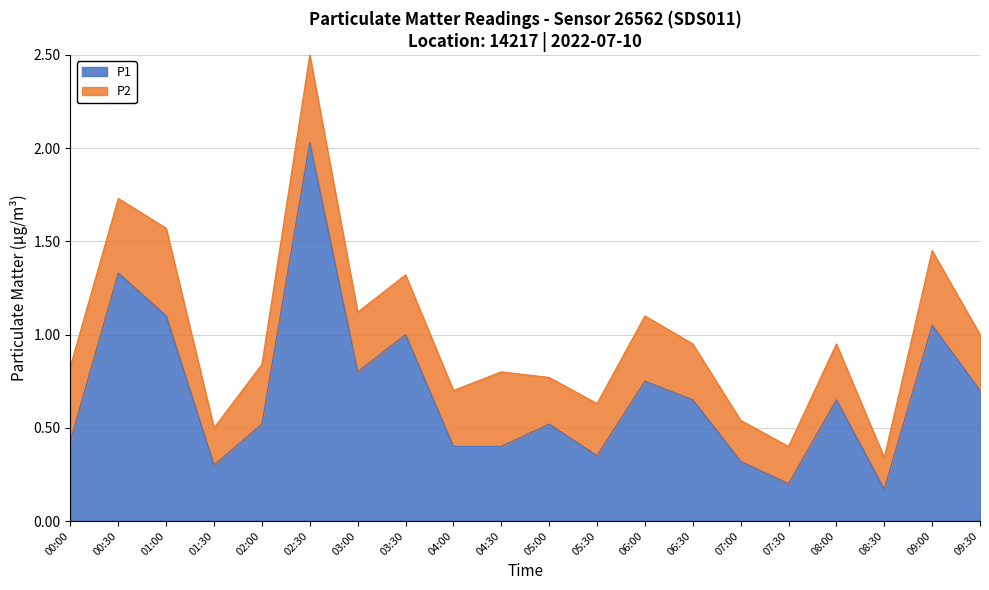

What value does the data have at 01:30?

0.3